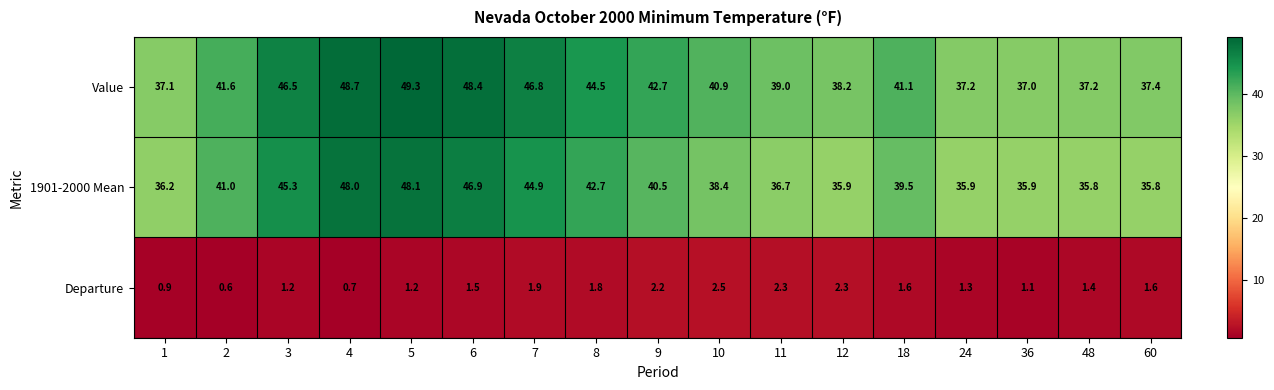

What is the spread (max minus min) of values at 3?

45.3